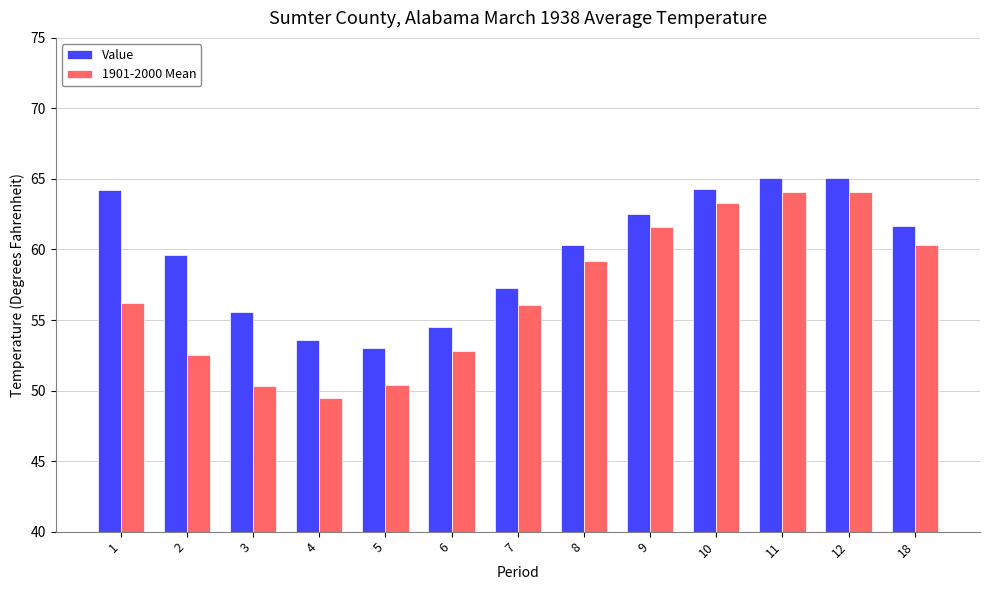

Which series changed the most between 3 and 10?

1901-2000 Mean